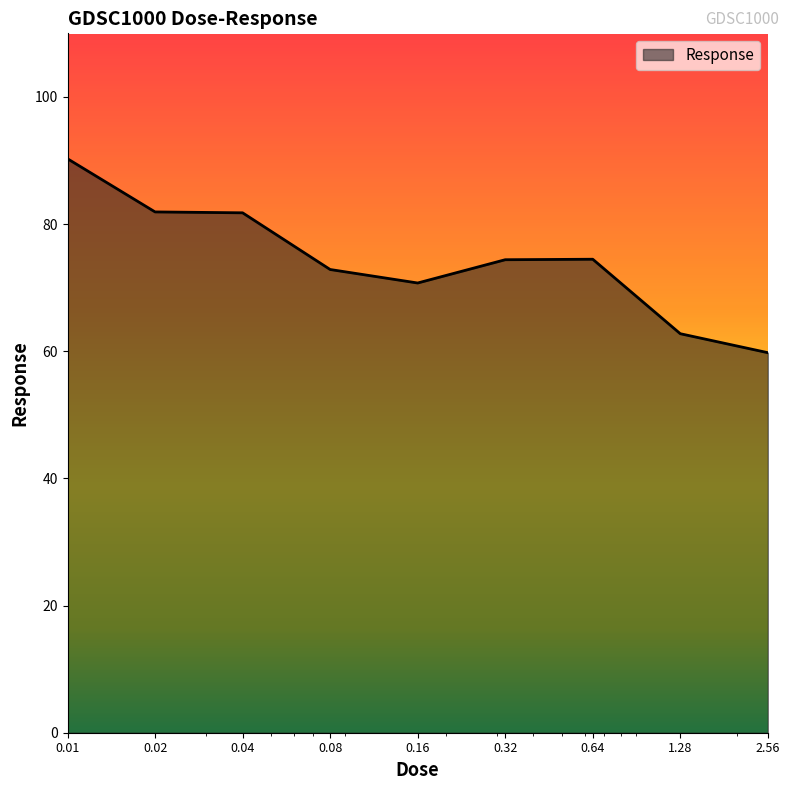

What is the smallest value displayed?

59.8